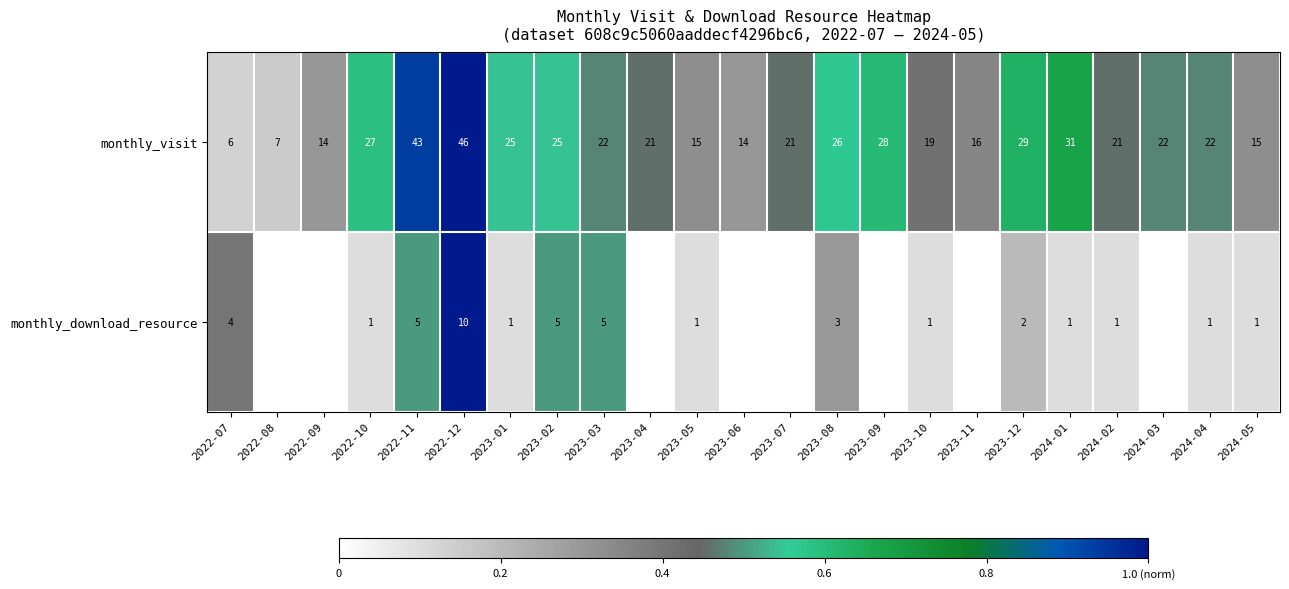

Which category has the highest value in the monthly_visit series?

2022-12